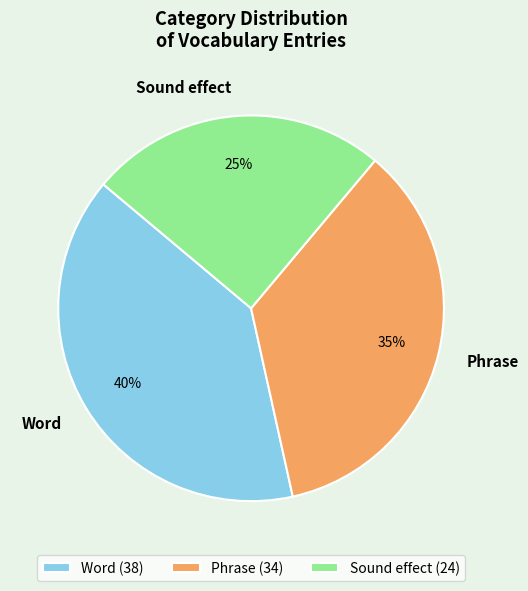

Between Phrase and Sound effect, which is larger?

Phrase